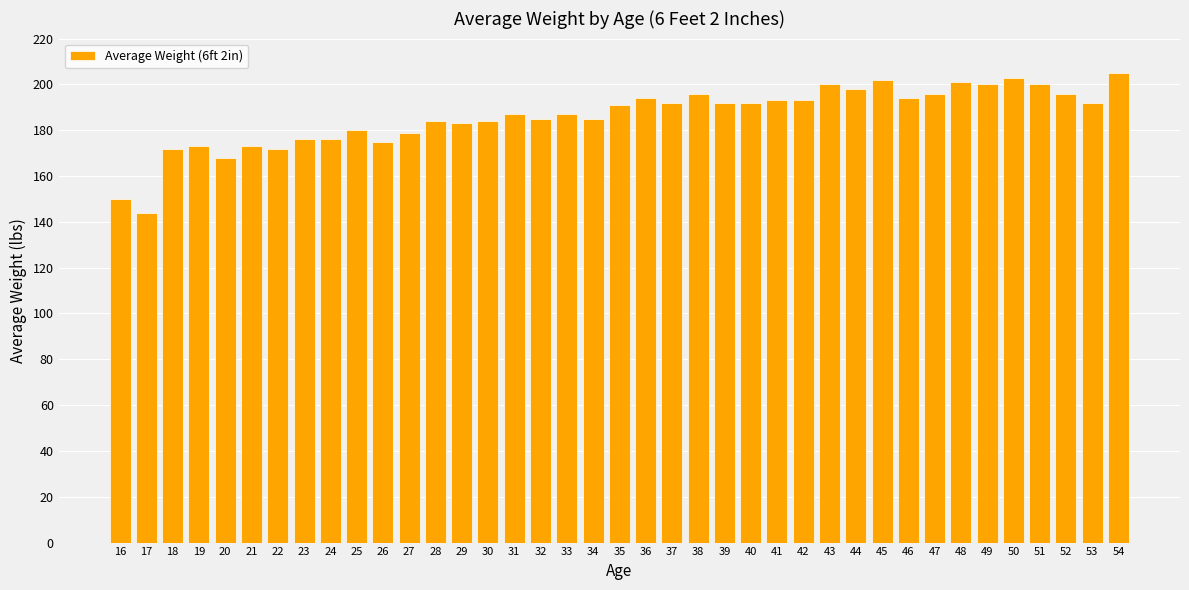

Read the value at 44, to the nearest 5.

200